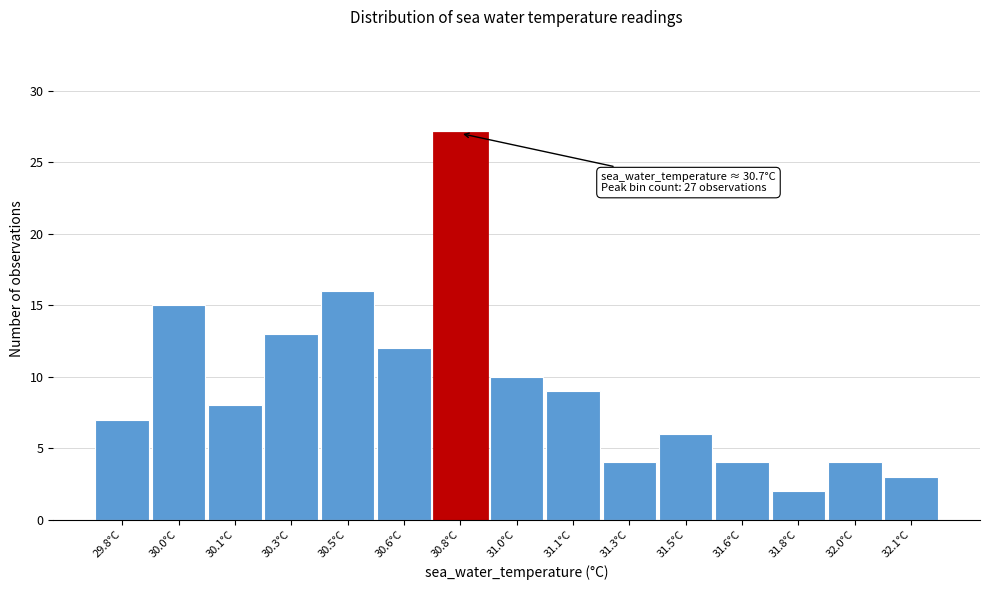

Reading left to right, extract all data points from this chart.

29.8°C=7	30.0°C=15	30.1°C=8	30.3°C=13	30.5°C=16	30.6°C=12	30.8°C=27	31.0°C=10	31.1°C=9	31.3°C=4	31.5°C=6	31.6°C=4	31.8°C=2	32.0°C=4	32.1°C=3